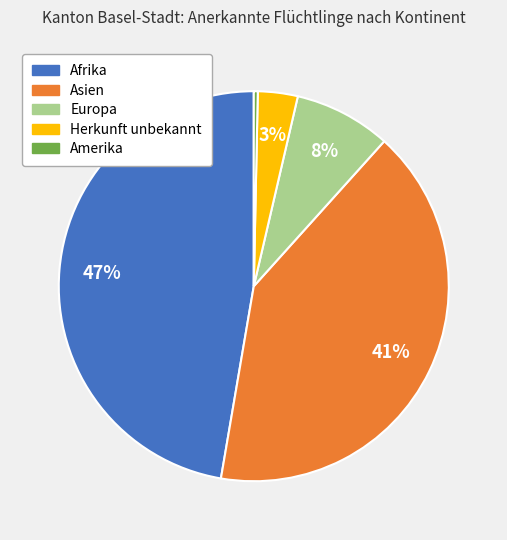

Between Europa and Herkunft unbekannt, which is larger?

Europa